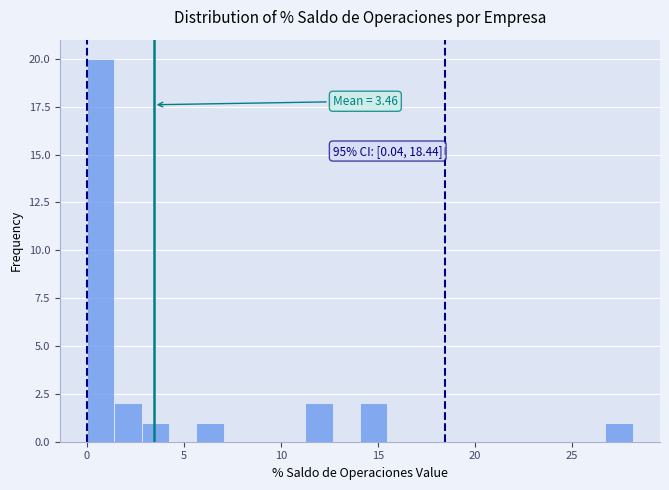

Around what value on the x-axis is the tallest bar? Give the approximate position of its centre, as read against the axis.

0.5